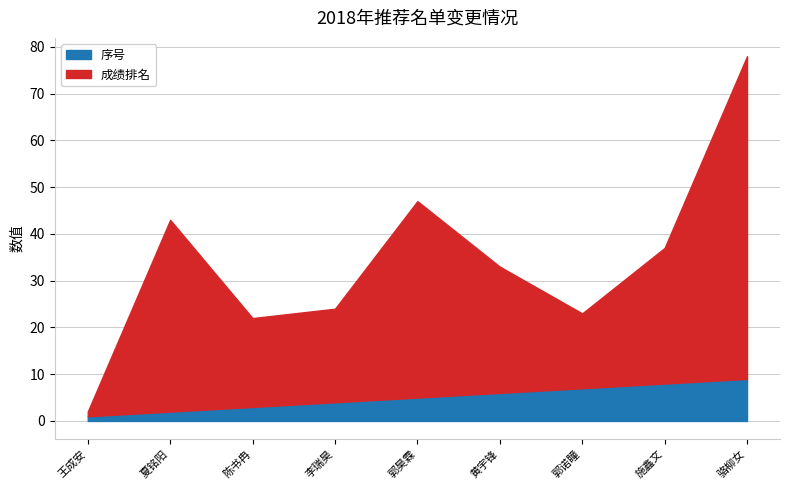

What is the value of the 序号 point at the 6th from the left?

6